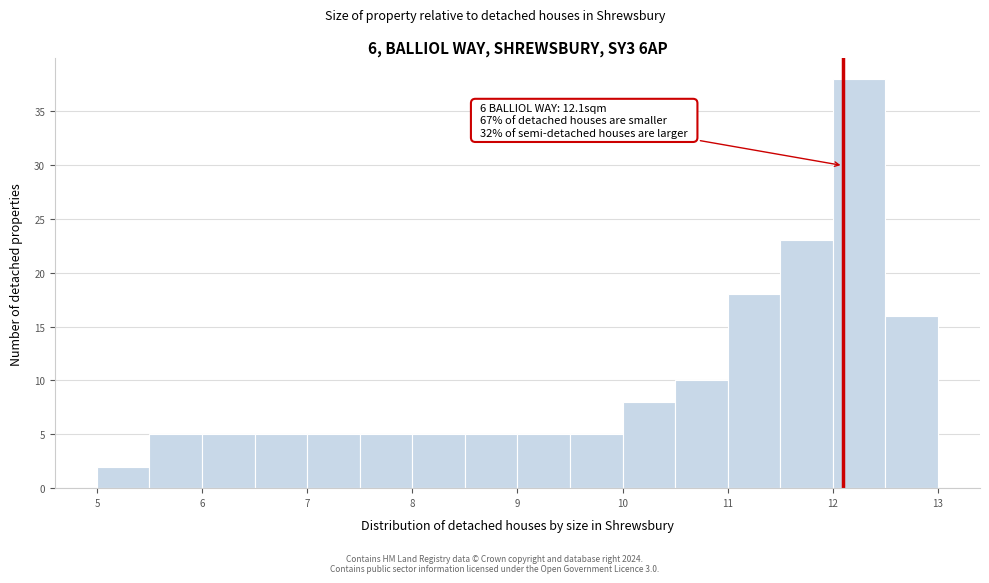

Over which range of the x-axis is the bar tallest?

12.0 to 12.5